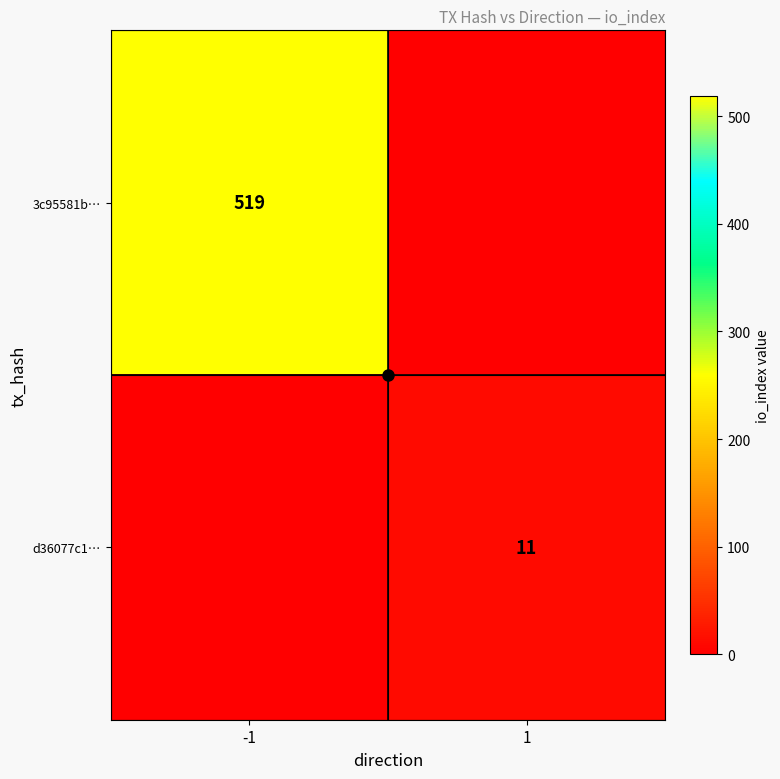

At how many categories does at least one series exceed 73?

1